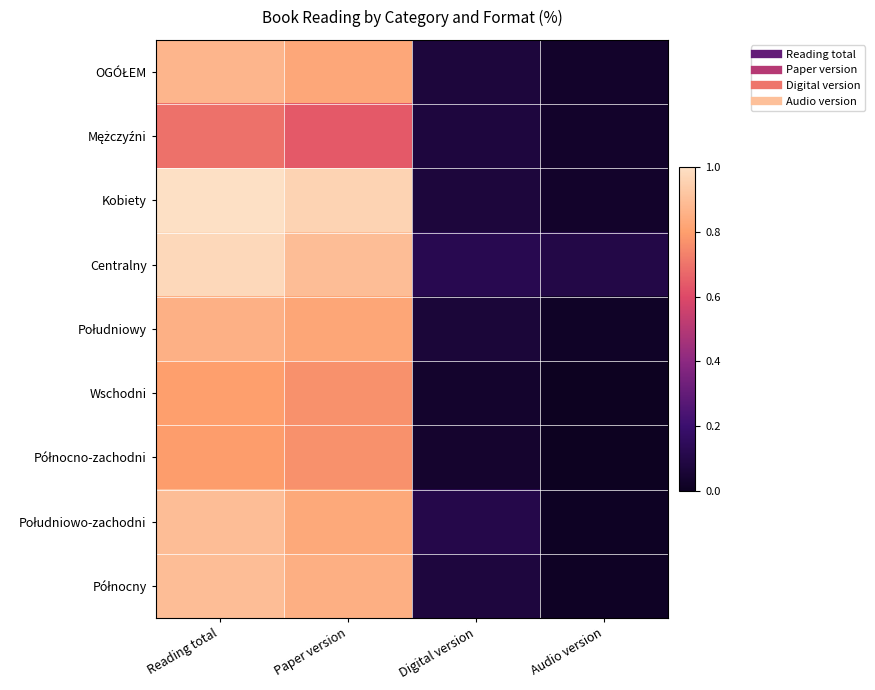

What is the total value across all series at Paper version?

7.4